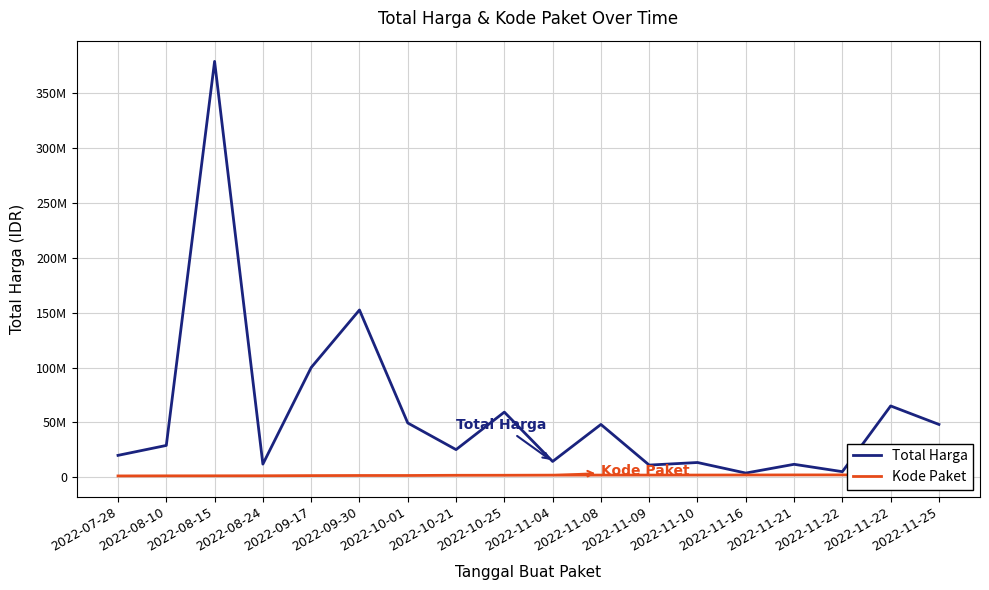

How many lines are shown in the chart?

2